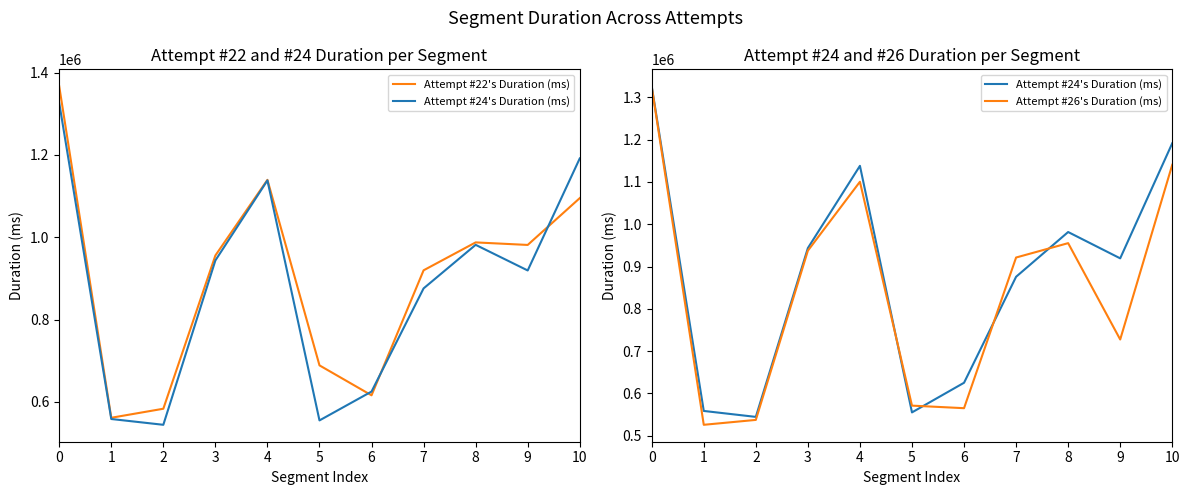

Rank the categories by Attempt #24's Duration (ms) value from highest to lowest.

0, 10, 4, 8, 3, 9, 7, 6, 1, 5, 2